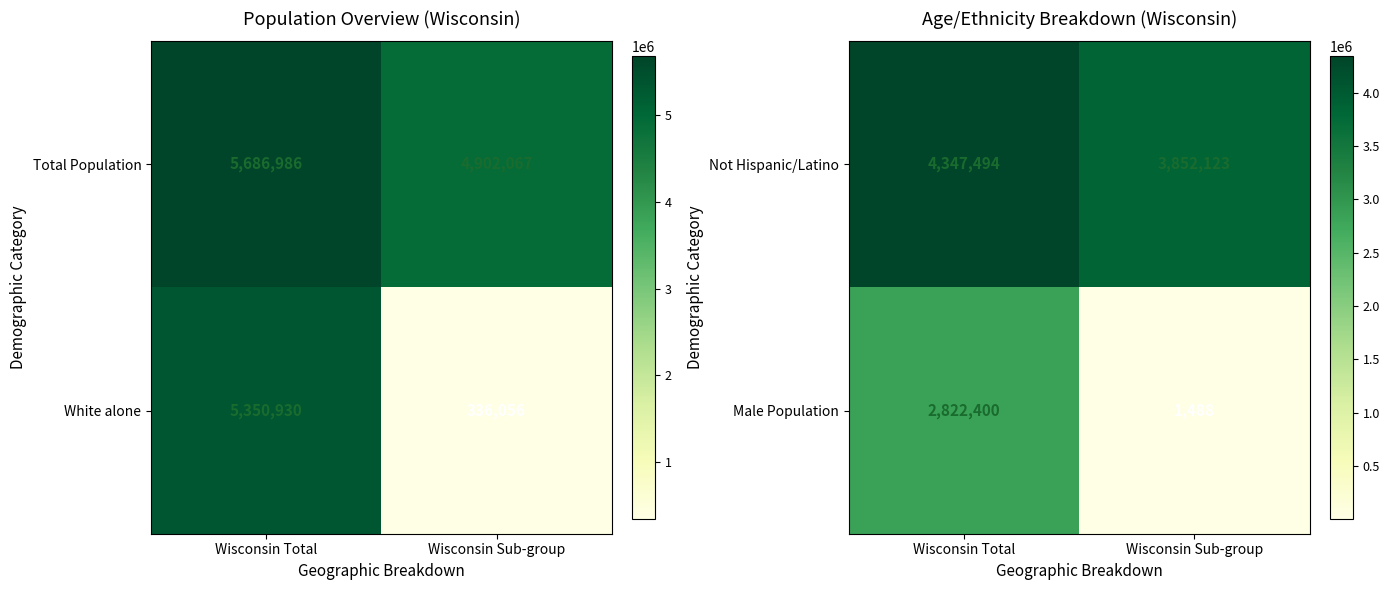

How many distinct data groups are displayed?

2